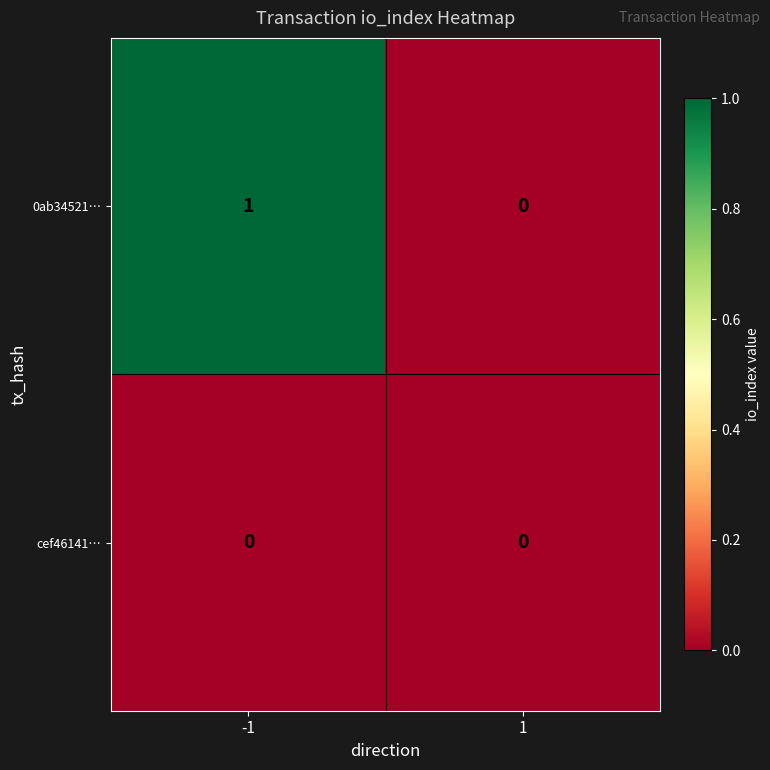

Reading right to left, transcribe all the data shown in this chart.

0ab34521…: 0	1
cef46141…: 0	0